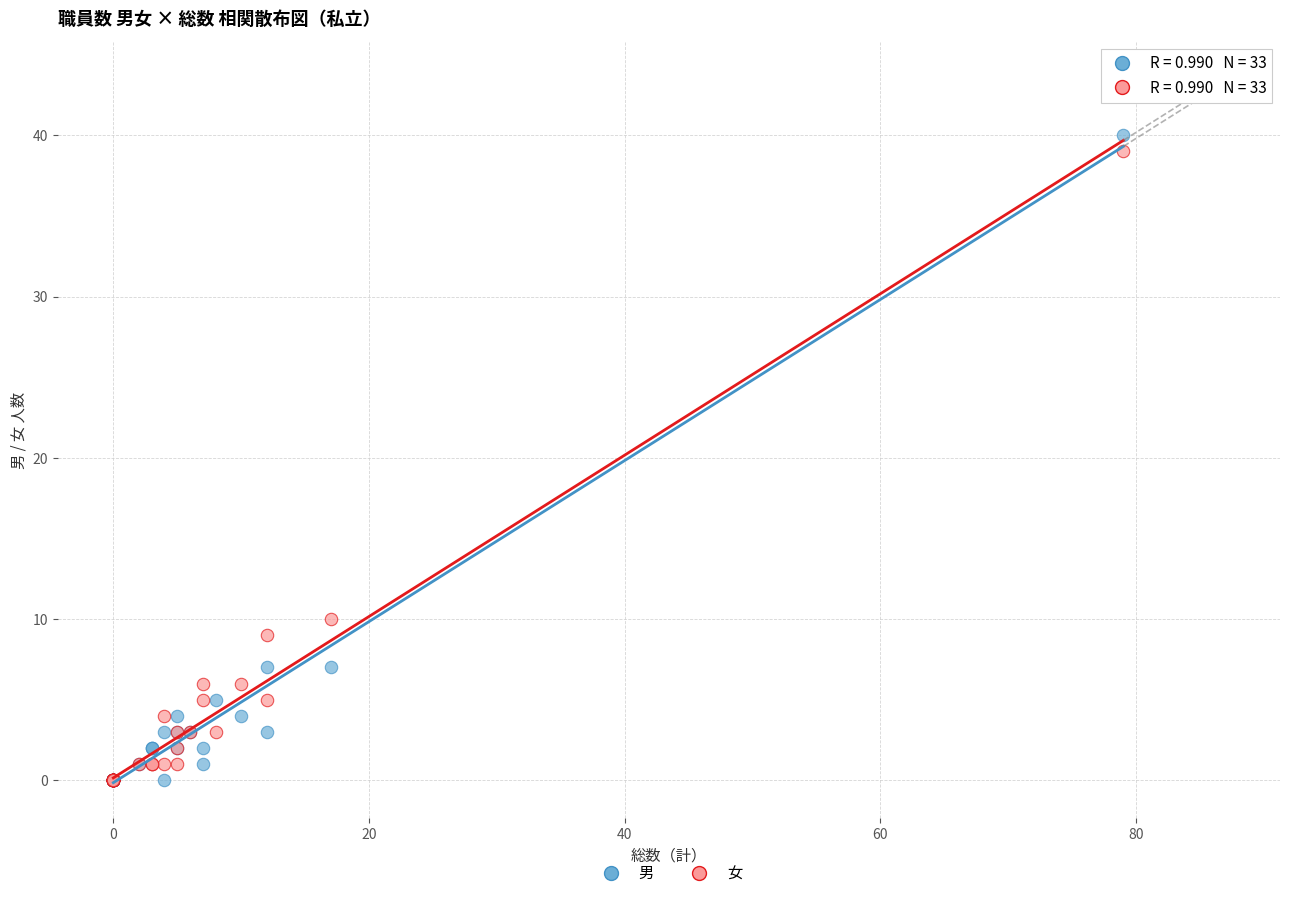

Across all series, what Y value is closest to 20?

10